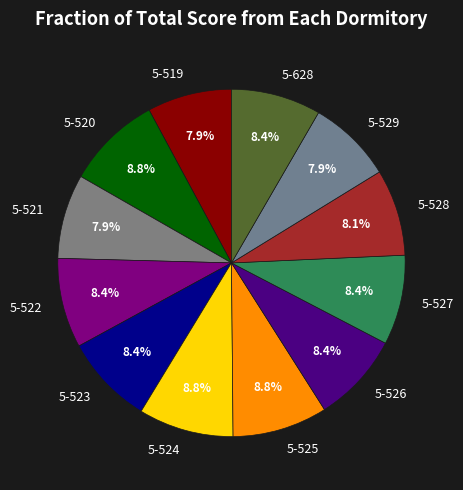

To the nearest percent, what is the combined percentage of 5-529 and 5-524?

17%